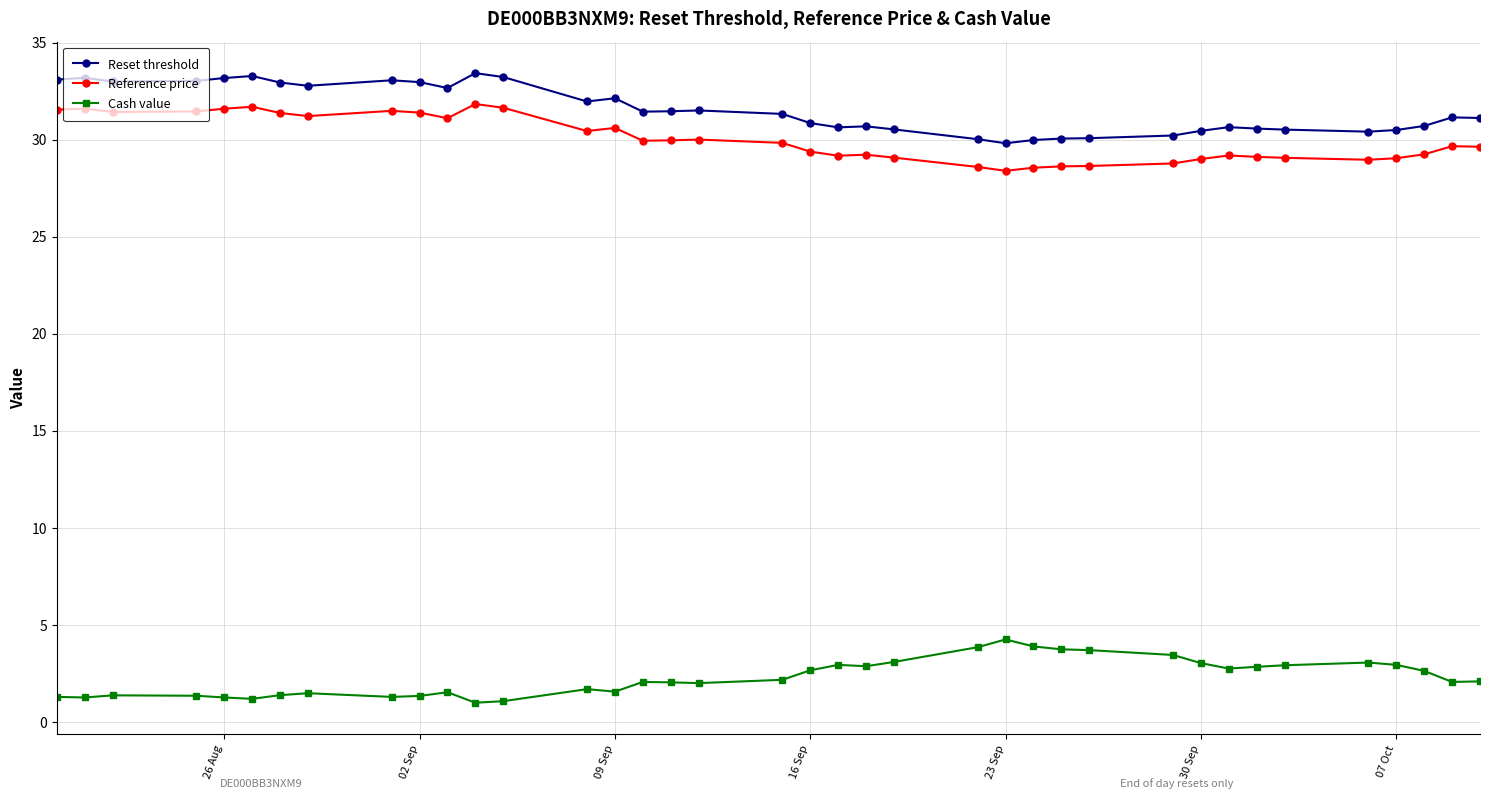

Which series has the largest total across all categories?

Reset threshold